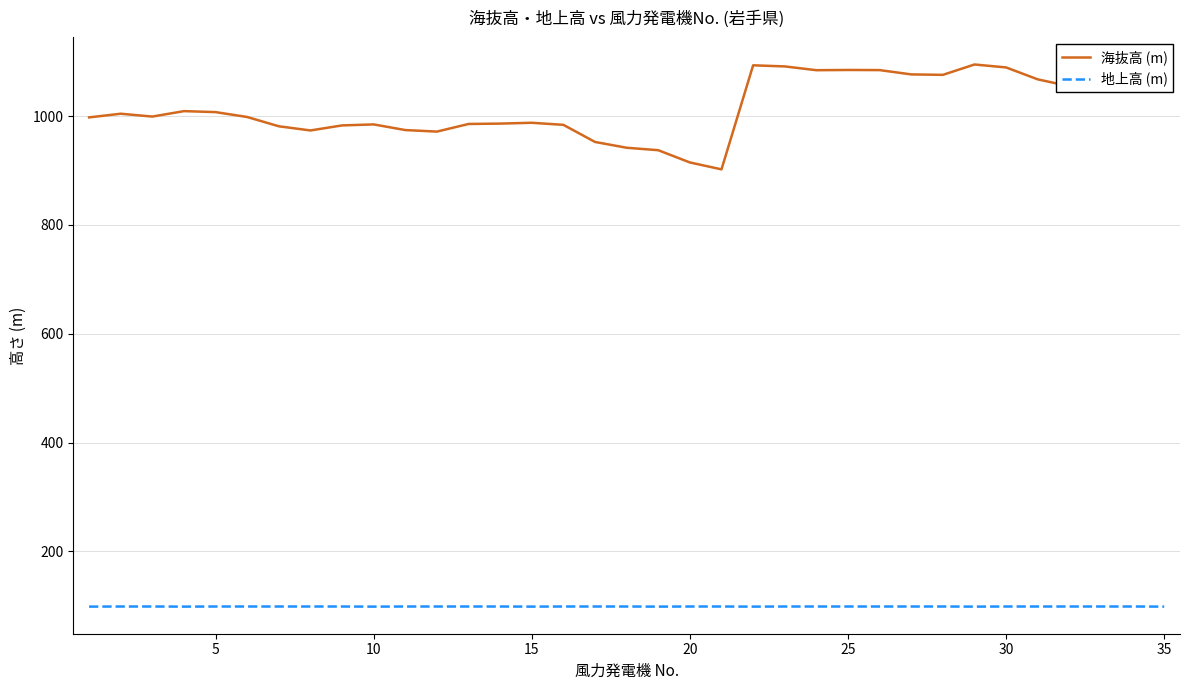

What is the difference between the maximum and minimum values in the 海抜高 (m) series?

192.7